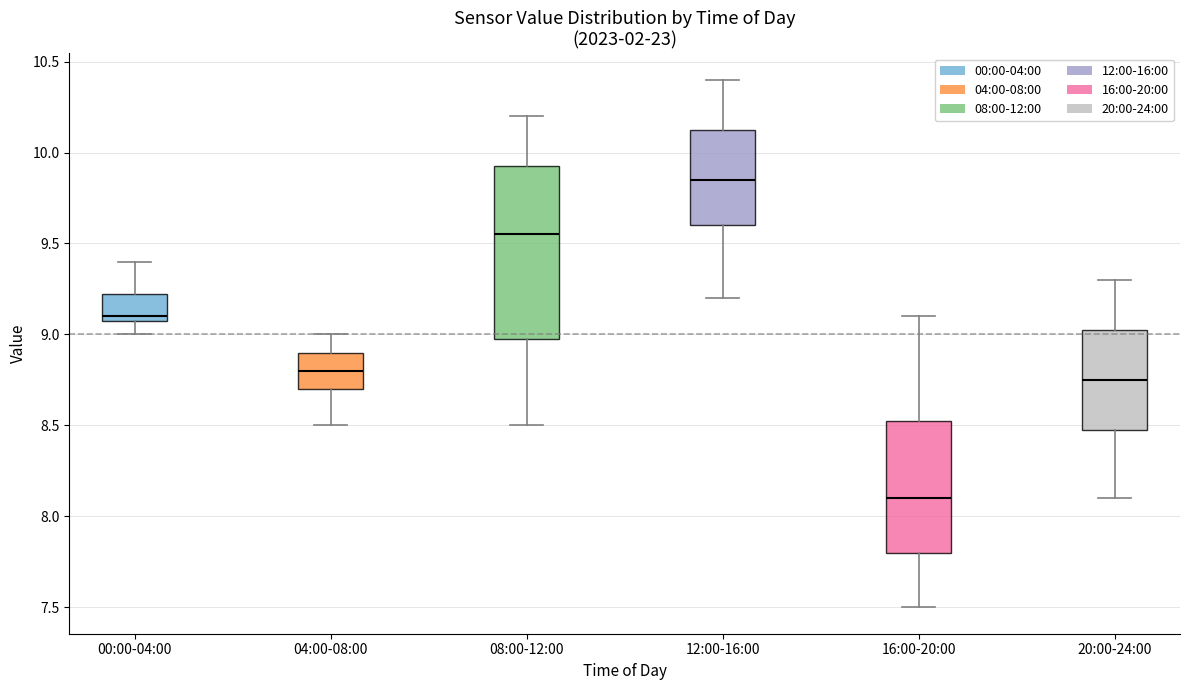

Where is the upper edge of the box for 16:00-20:00 on the y-axis? The values are not printed on the chart, so give them approximately, as read against the axis.

8.55